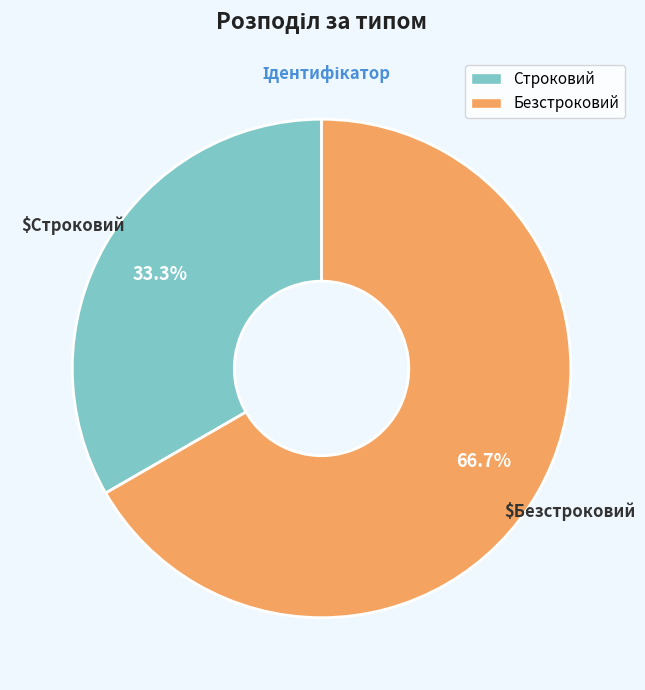

Is Строковий the majority of the pie?

No